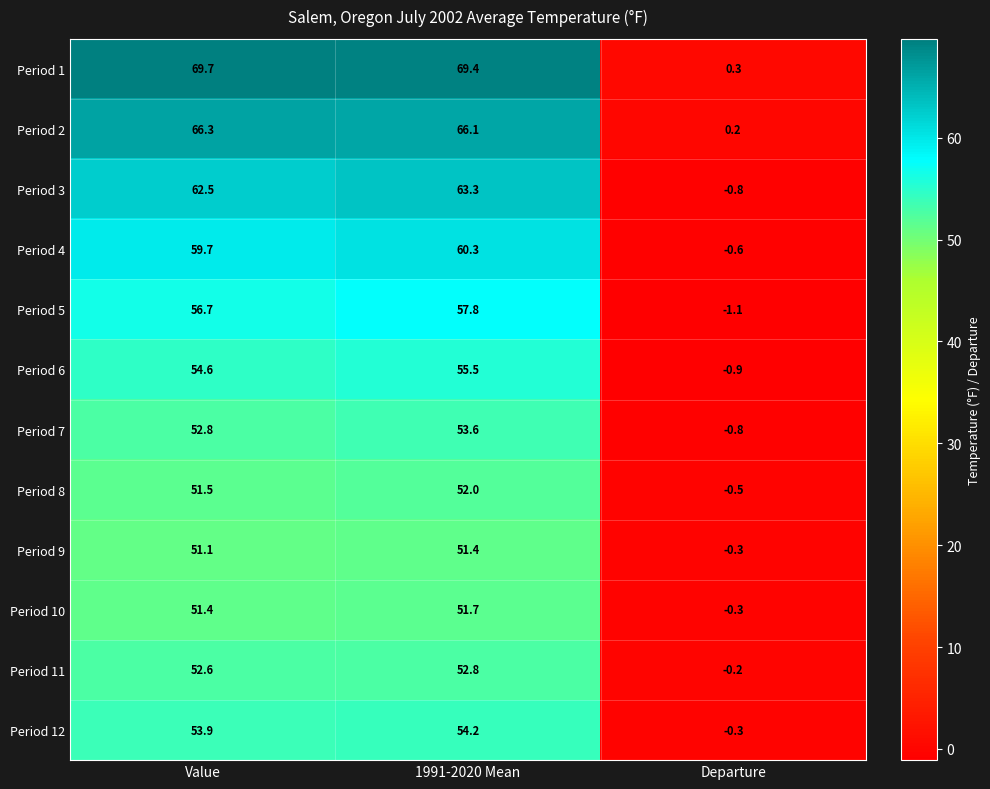

What is the spread (max minus min) of values at Value?

18.6